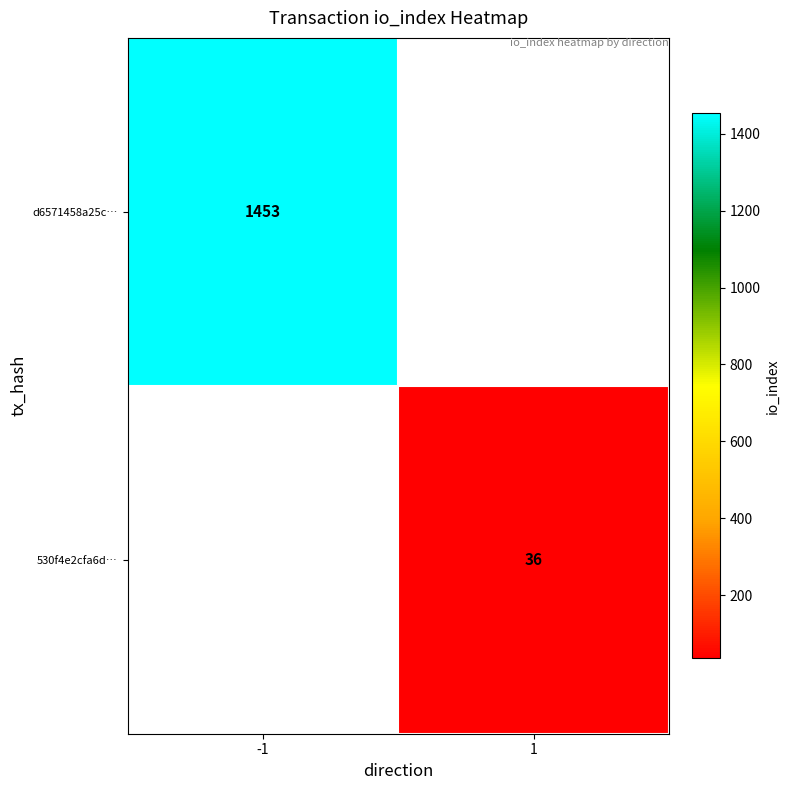

What is the difference between the highest and lowest values at -1?

1453